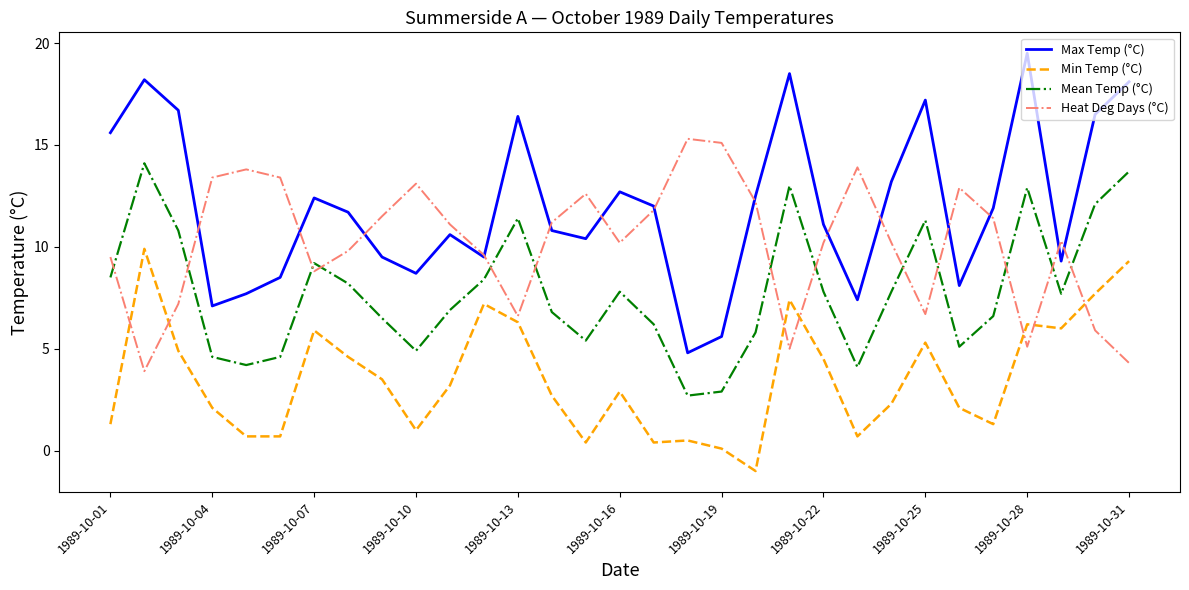

Is this an area chart (filled region under the line)?

No